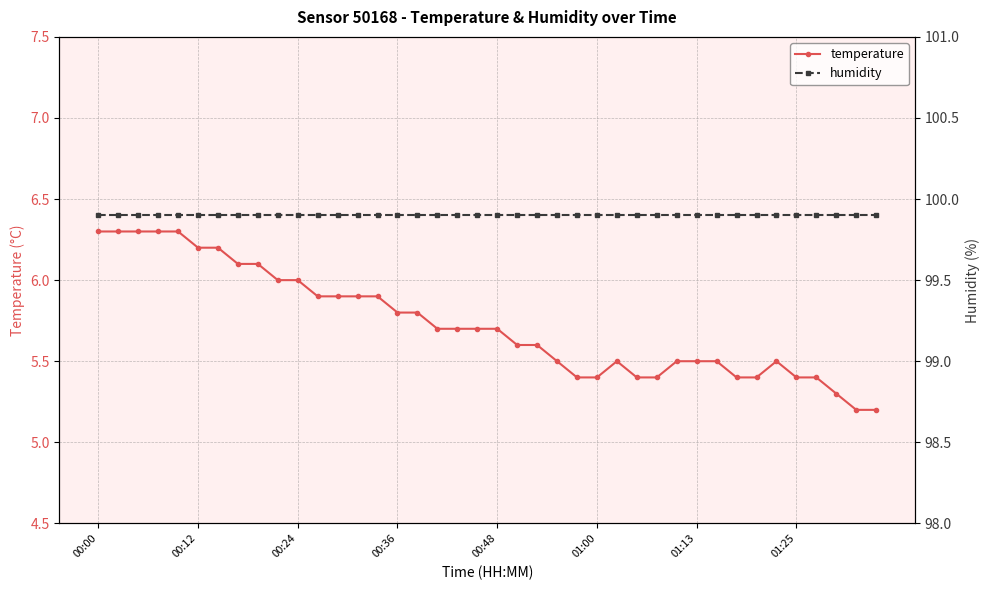

True or false: temperature and humidity cross at least once.

False